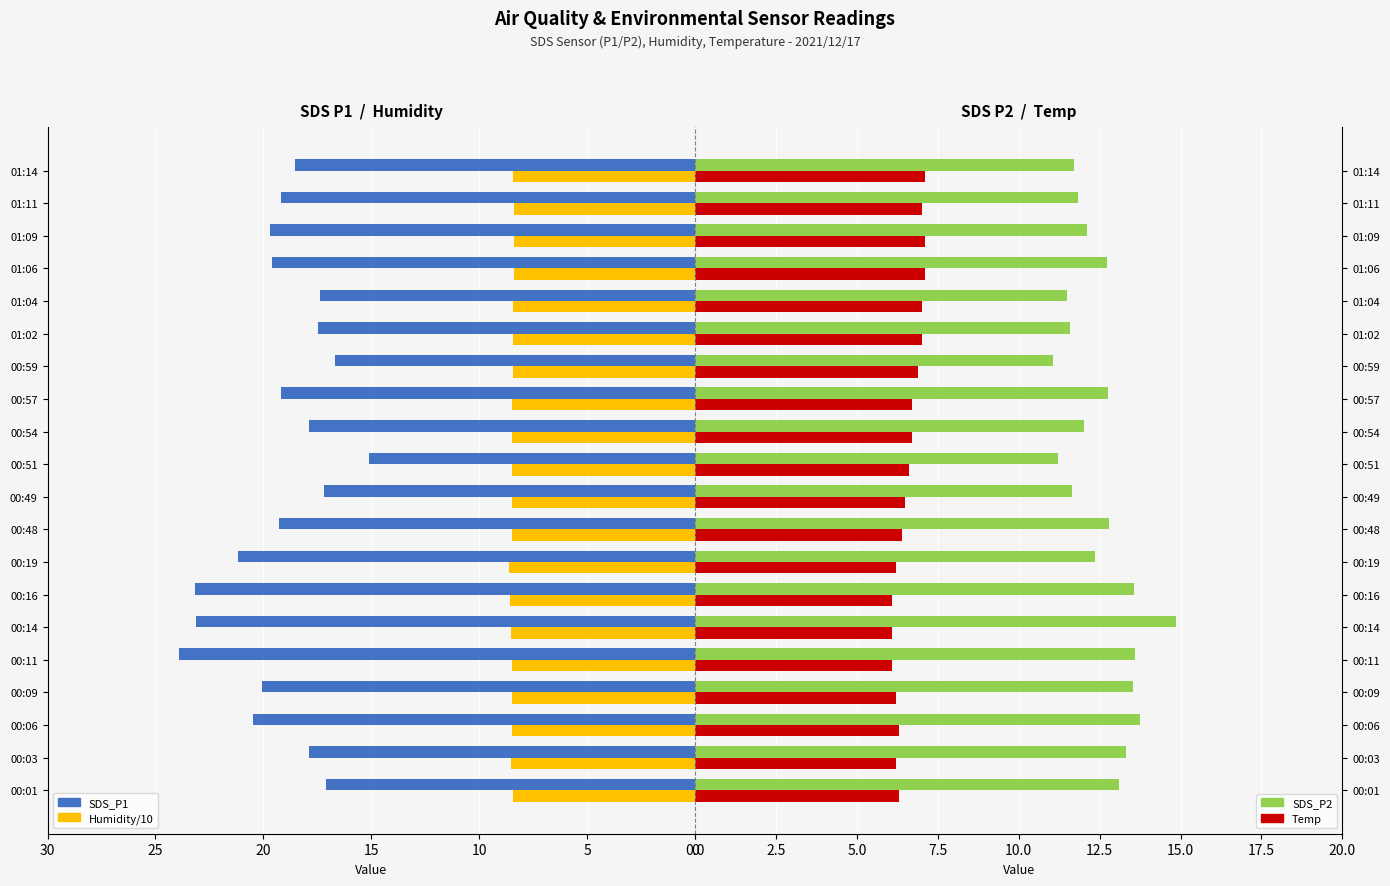

What is the difference between the second highest and second lowest values in the SDS_P2 series?

2.6